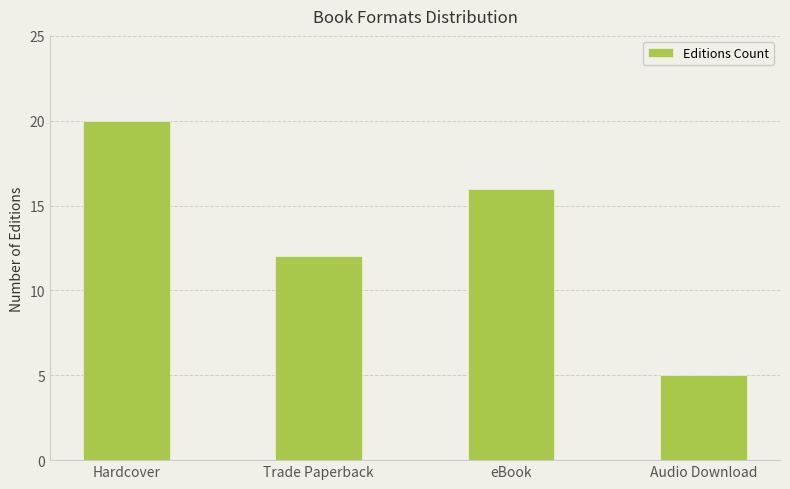

Is it true that the value at Hardcover is 20?

True